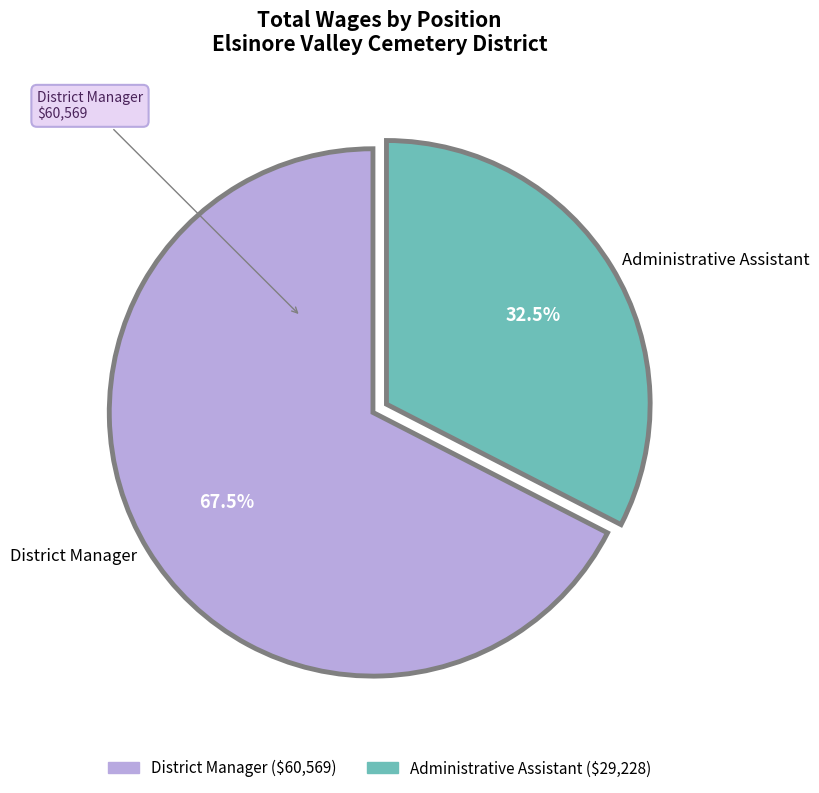

The District Manager slice represents 80% of the pie. True or false?

False